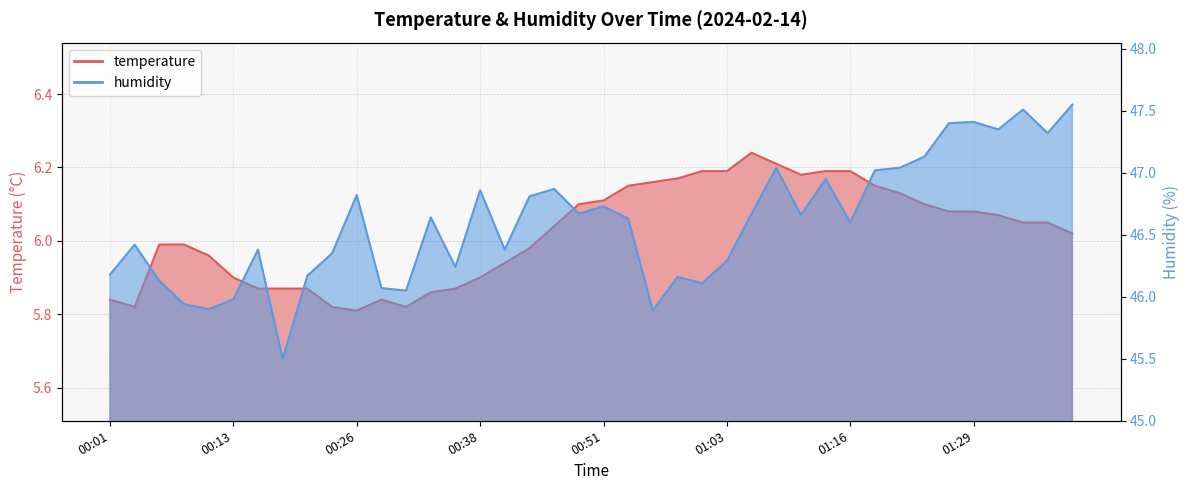

The value of humidity at 01:39 is 29.5. True or false?

False